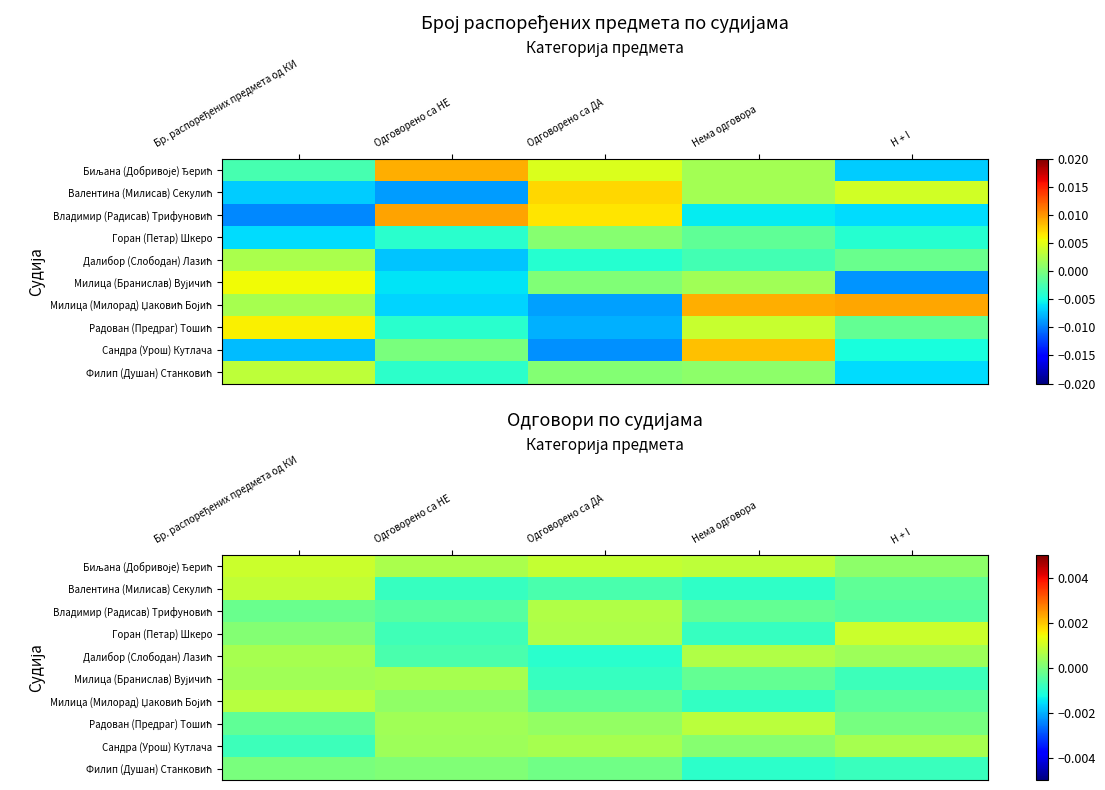

Which has a higher value, H + I or Одговорено са ДА?

Одговорено са ДА